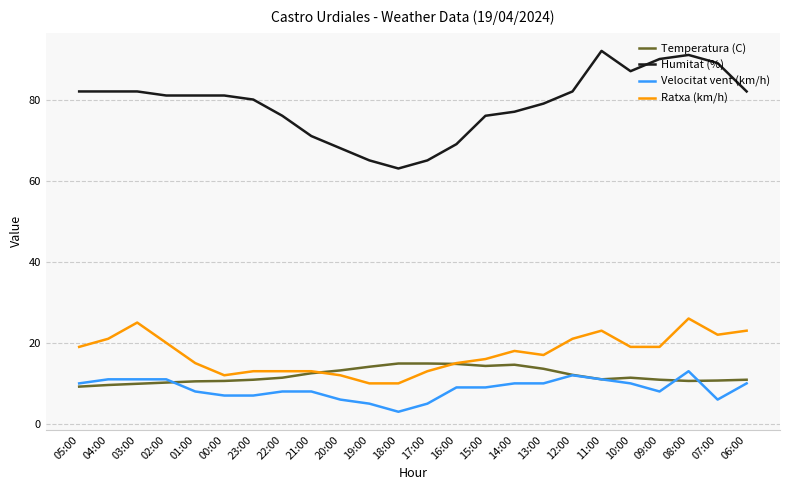

What is the total value across all series at 11:00?

137.0